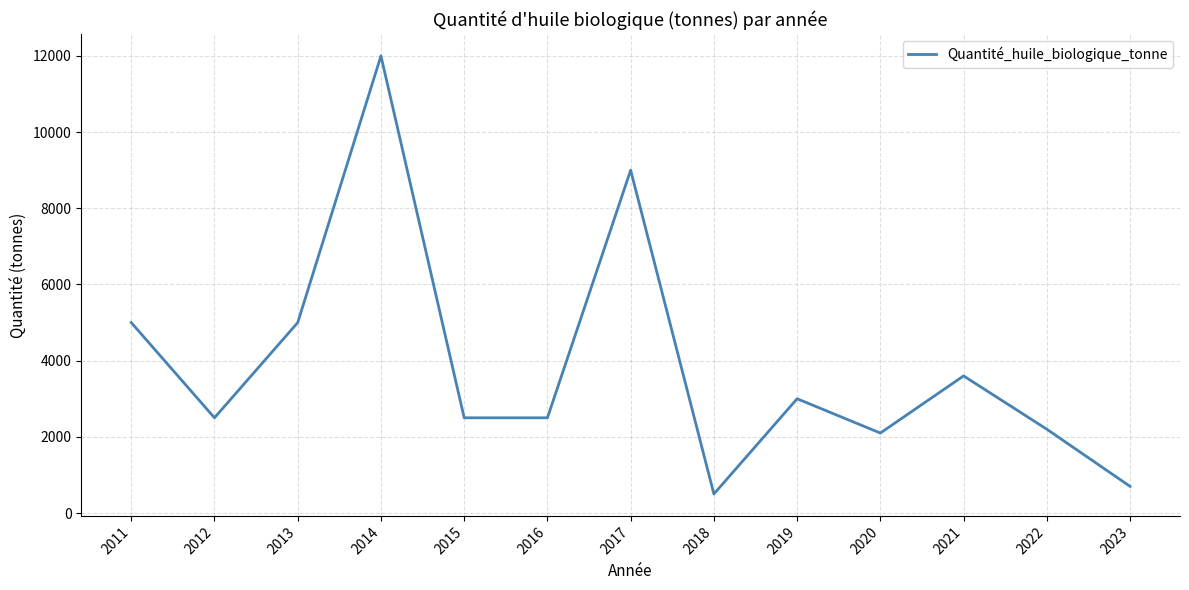

Reading left to right, what are all the values shown in this chart?

5000	2500	5000	12000	2500	2500	9000	500	3000	2100	3600	2200	700